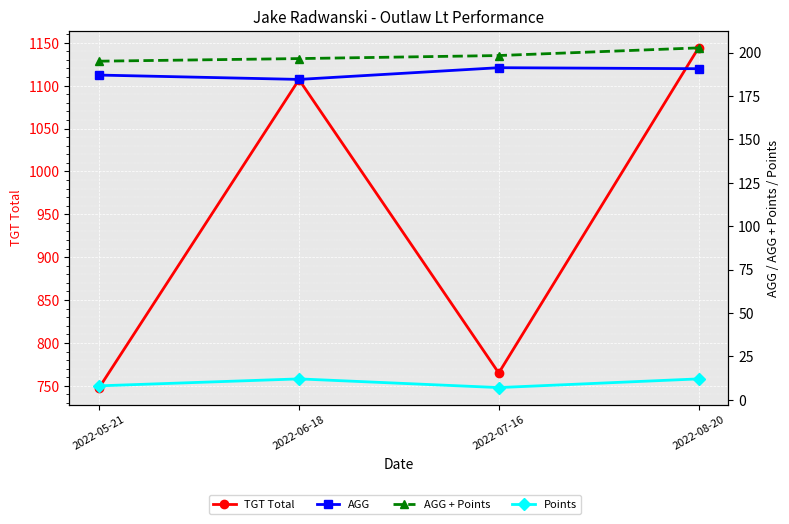

Reading left to right, what are all the values shown in this chart?

TGT Total: 2022-05-21=748.0	2022-06-18=1107.0	2022-07-16=765.0	2022-08-20=1144.0
AGG: 2022-05-21=187.0	2022-06-18=184.5	2022-07-16=191.3	2022-08-20=190.7
AGG + Points: 2022-05-21=195.0	2022-06-18=196.5	2022-07-16=198.3	2022-08-20=202.7
Points: 2022-05-21=8.0	2022-06-18=12.0	2022-07-16=7.0	2022-08-20=12.0